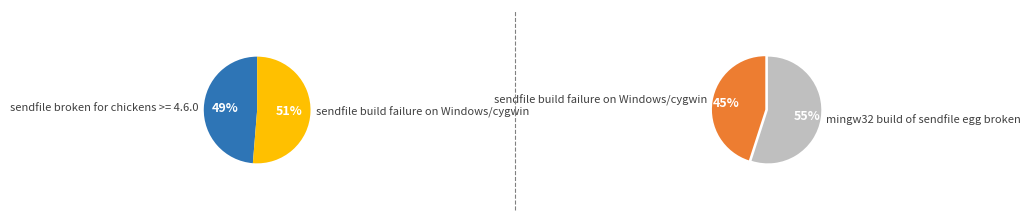

The sendfile broken for chickens >= 4.6.0 slice represents 17% of the pie. True or false?

False